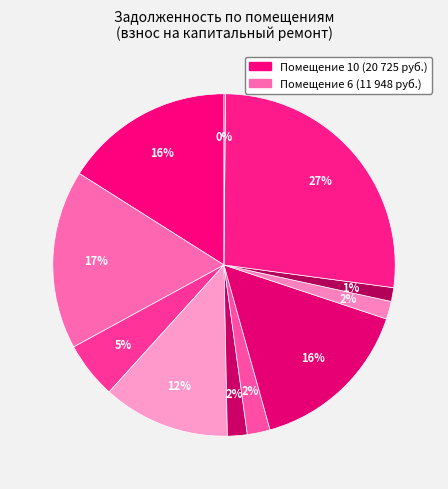

To the nearest percent, what is the difference between the largest and smallest slice percentages?

27%